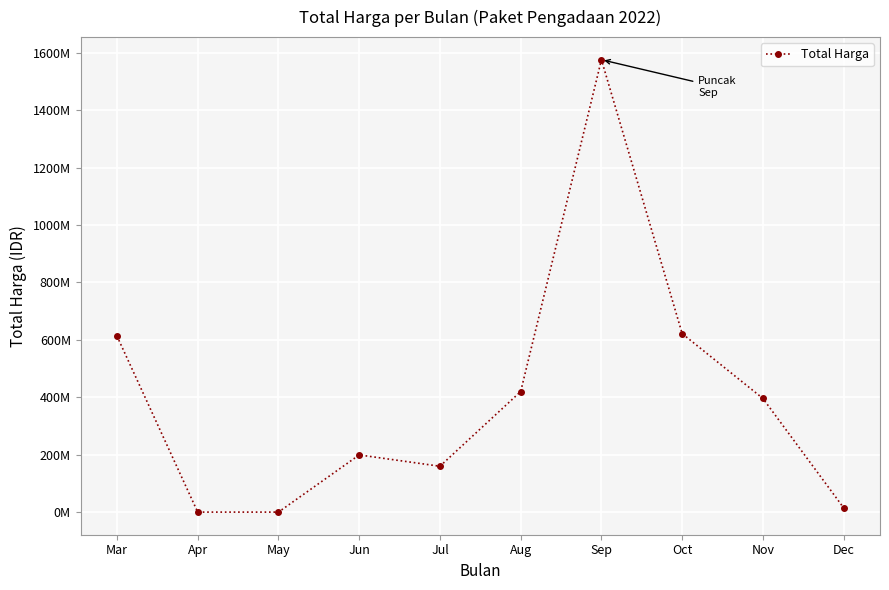

Does the chart have visible grid lines?

Yes